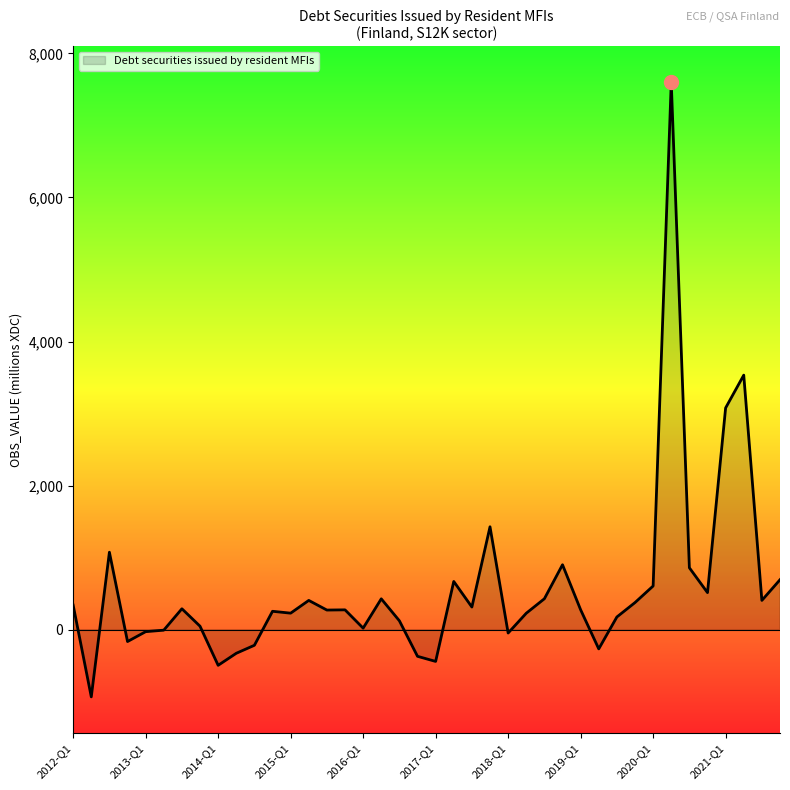

What is the difference between the maximum and minimum values?

8532